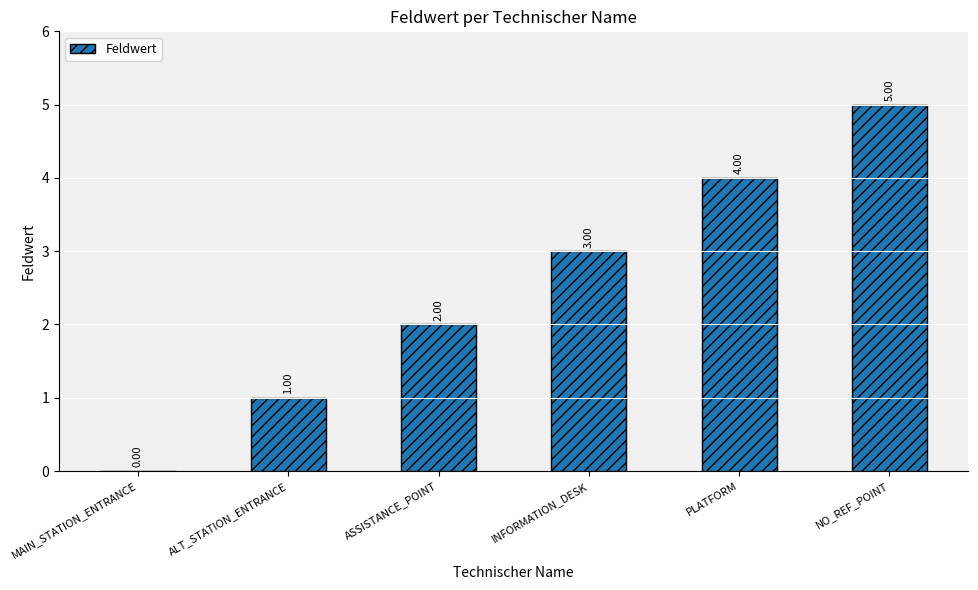

How many values are between 1 and 4?

4